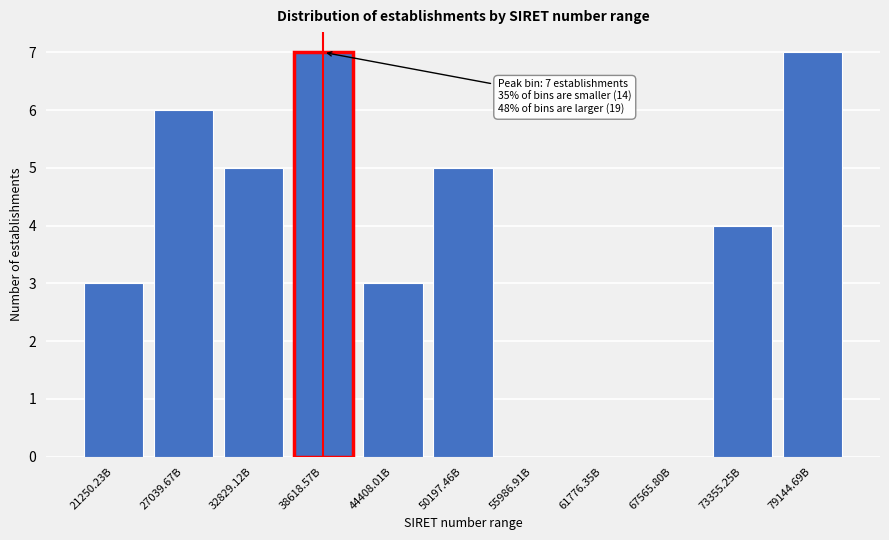

Reading left to right, what are all the values shown in this chart?

21250.23B=3	27039.67B=6	32829.12B=5	38618.57B=7	44408.01B=3	50197.46B=5	55986.91B=0	61776.35B=0	67565.80B=0	73355.25B=4	79144.69B=7